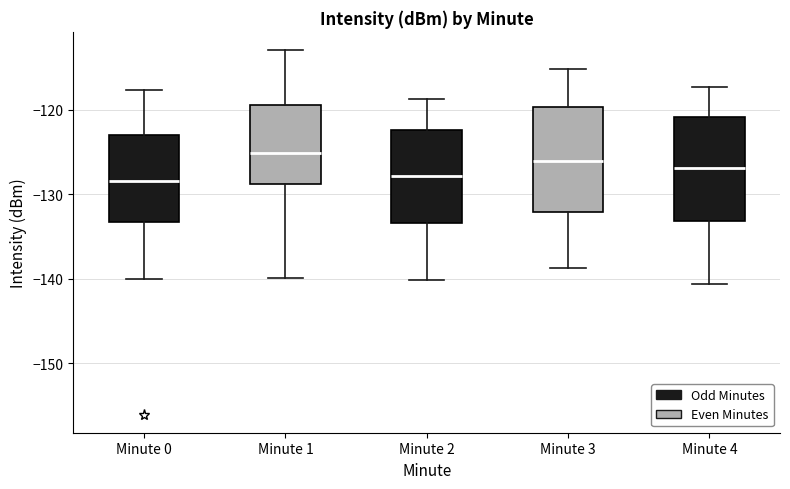

Where is the upper edge of the box for Minute 3 on the y-axis? The values are not printed on the chart, so give them approximately, as read against the axis.

-120